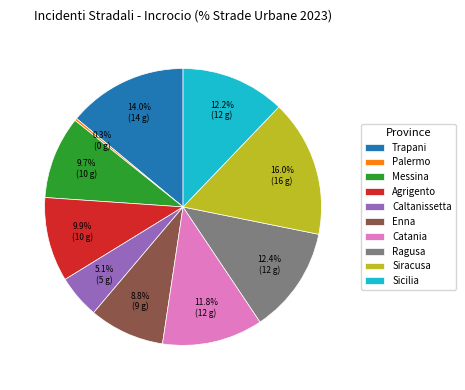

How many slices are in this pie chart?

10